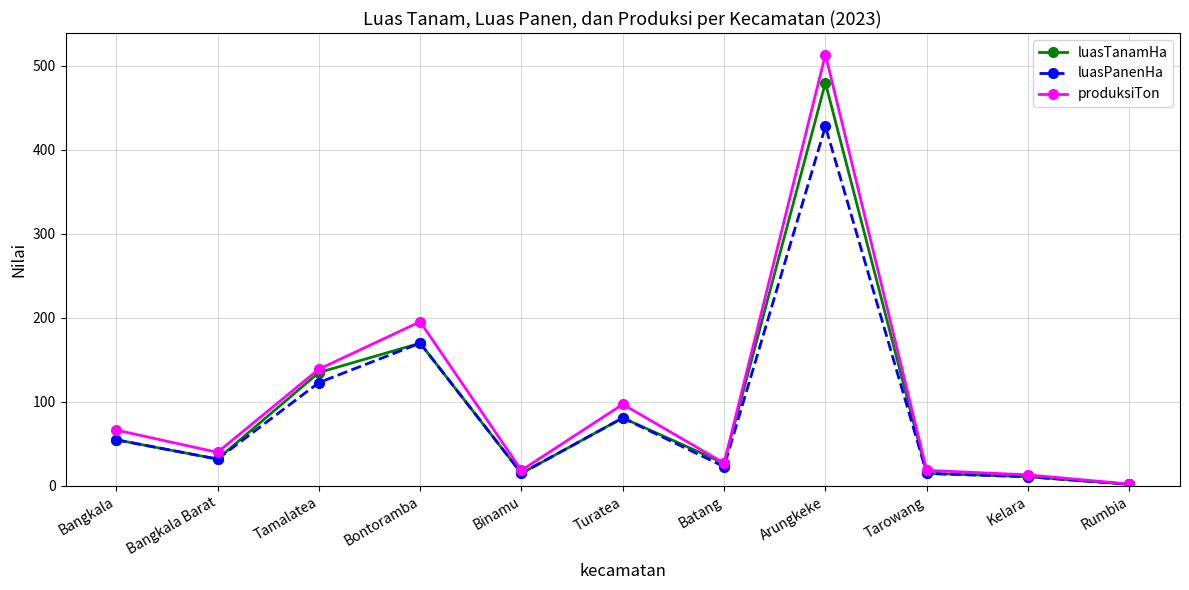

Where is the first local maximum for luasTanamHa?

Bontoramba